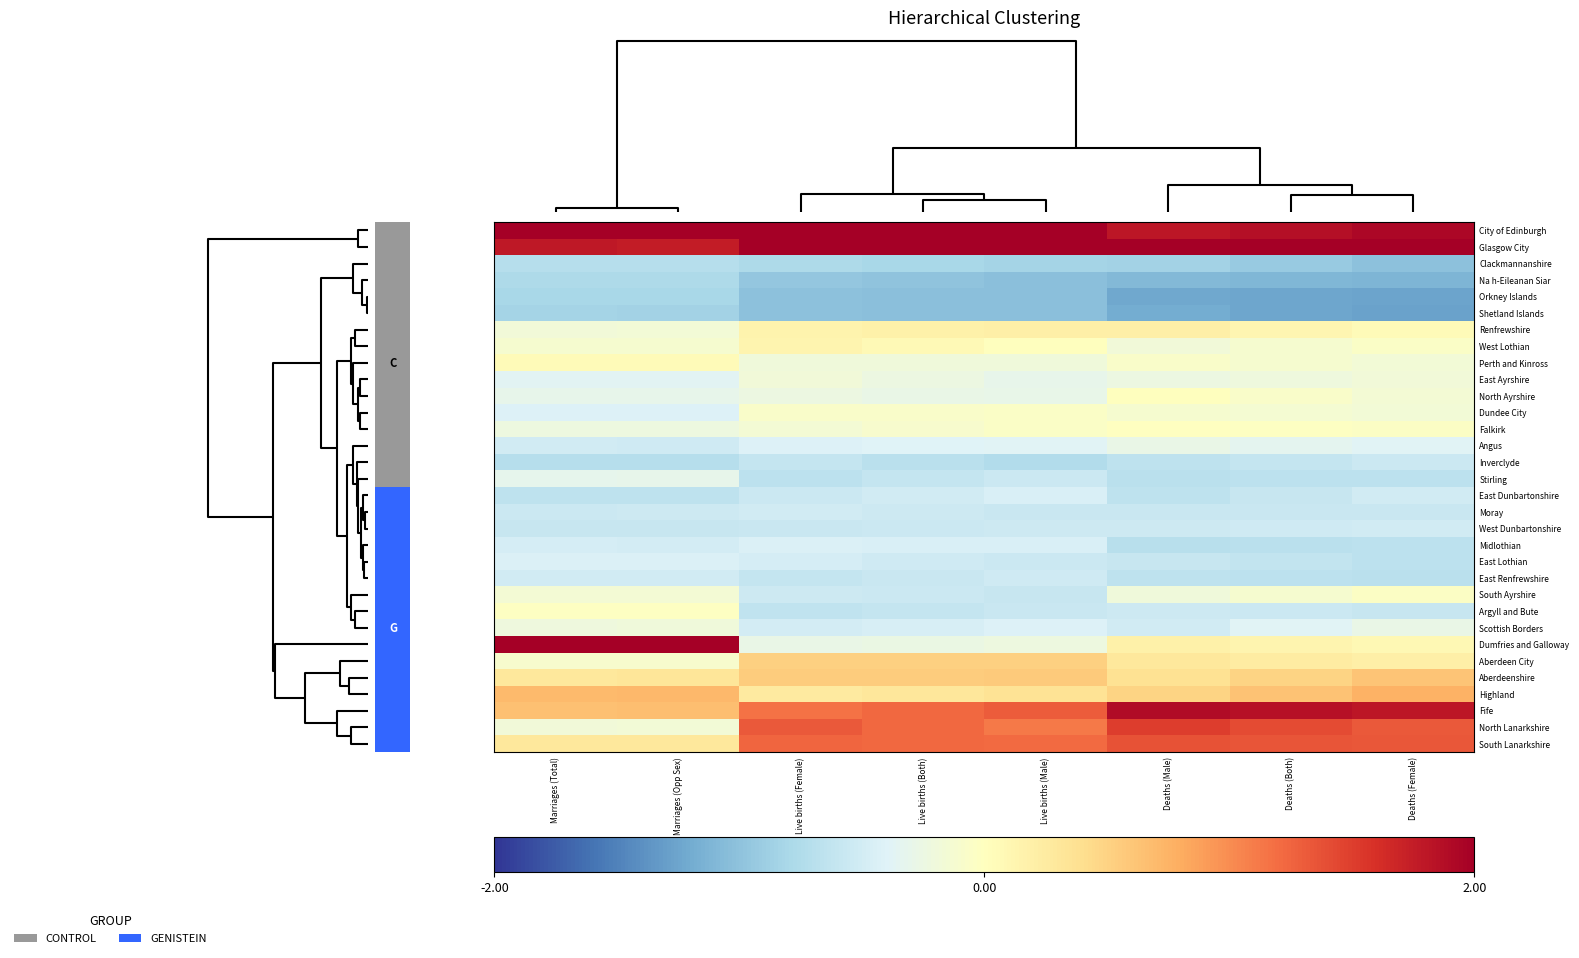

How many categories are shown in the chart?

8